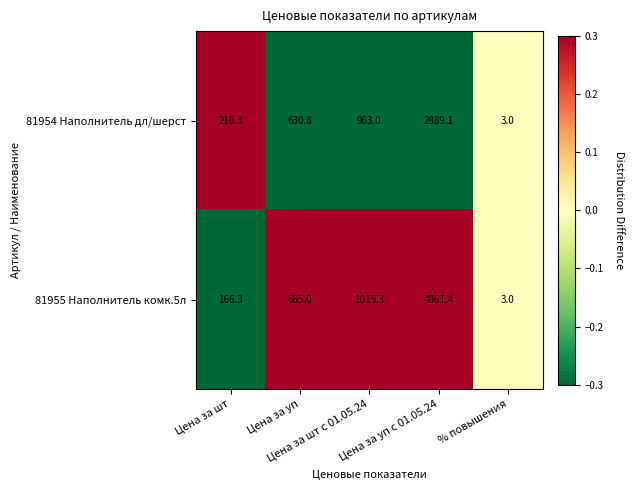

List the series in order of their peak value, lowest first.

81954 Наполнитель дл/шерст, 81955 Наполнитель комк.5л